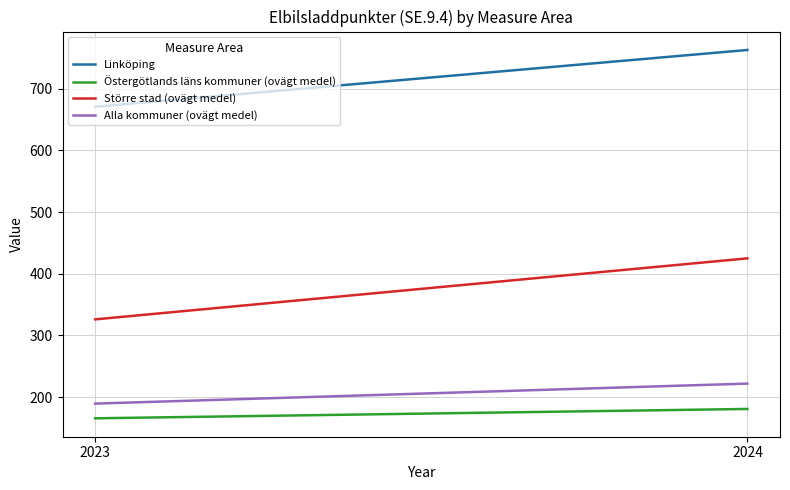

Which label corresponds to the smallest value in the chart?

2023